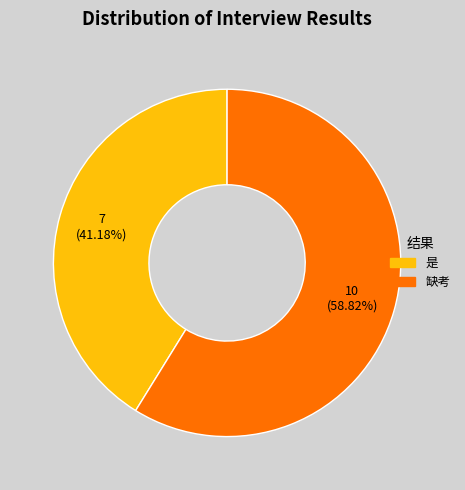

What is the smallest slice in the pie chart?

是